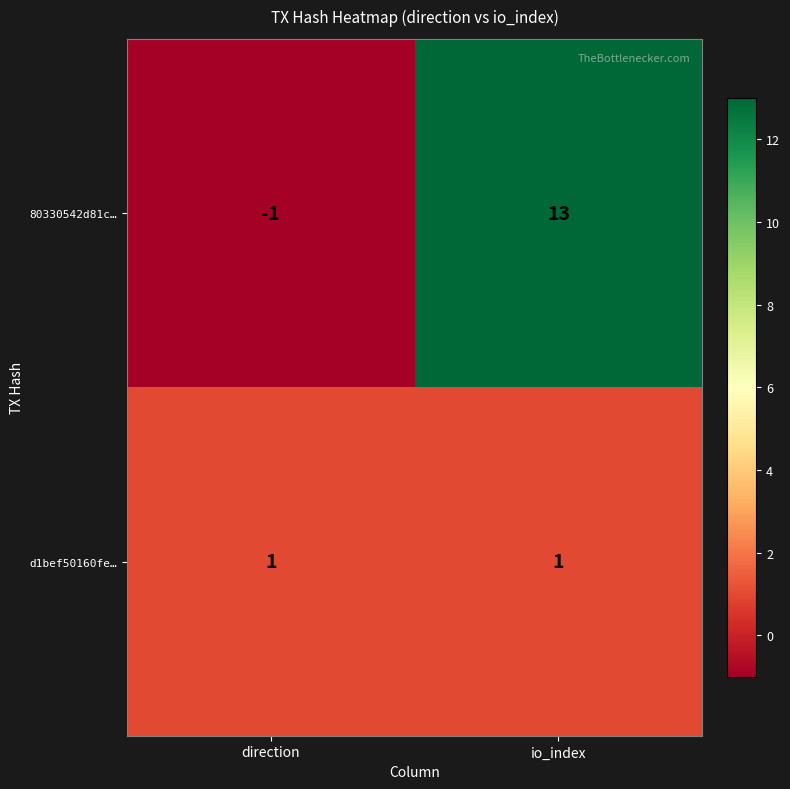

At which category is the sum across all series the highest?

io_index